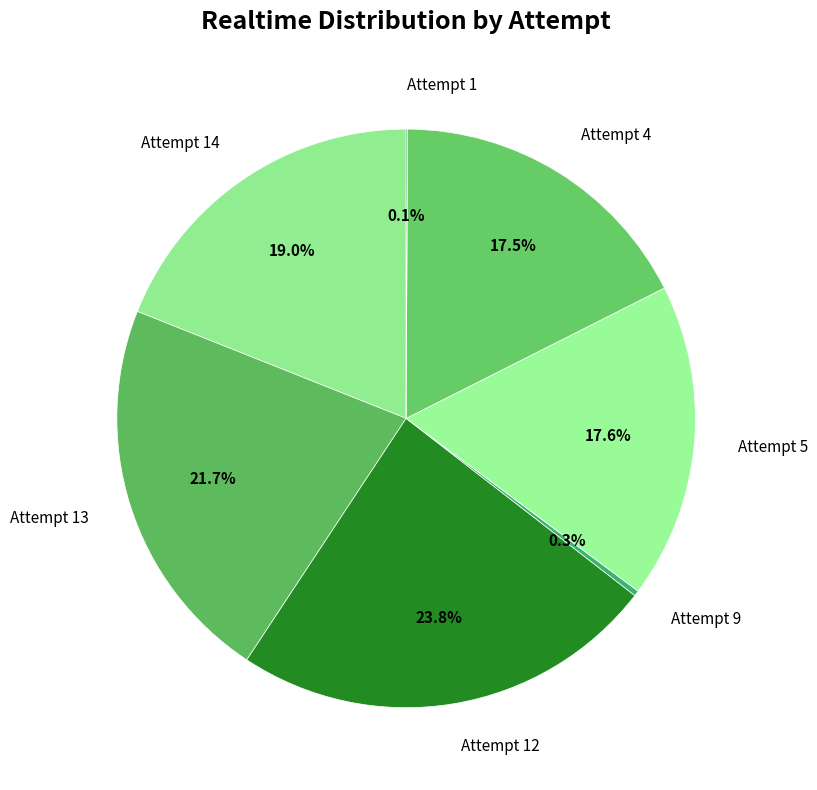

Does any single category account for the majority?

No